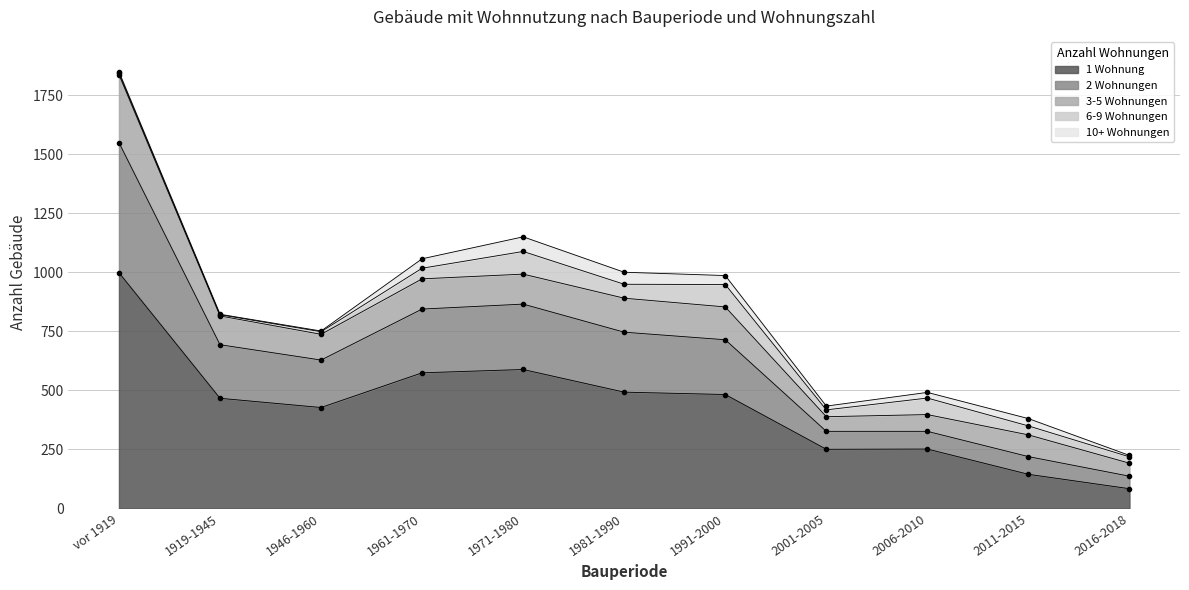

What is the sum of the 6-9 Wohnungen values at 1991-2000 and 1946-1960?

106